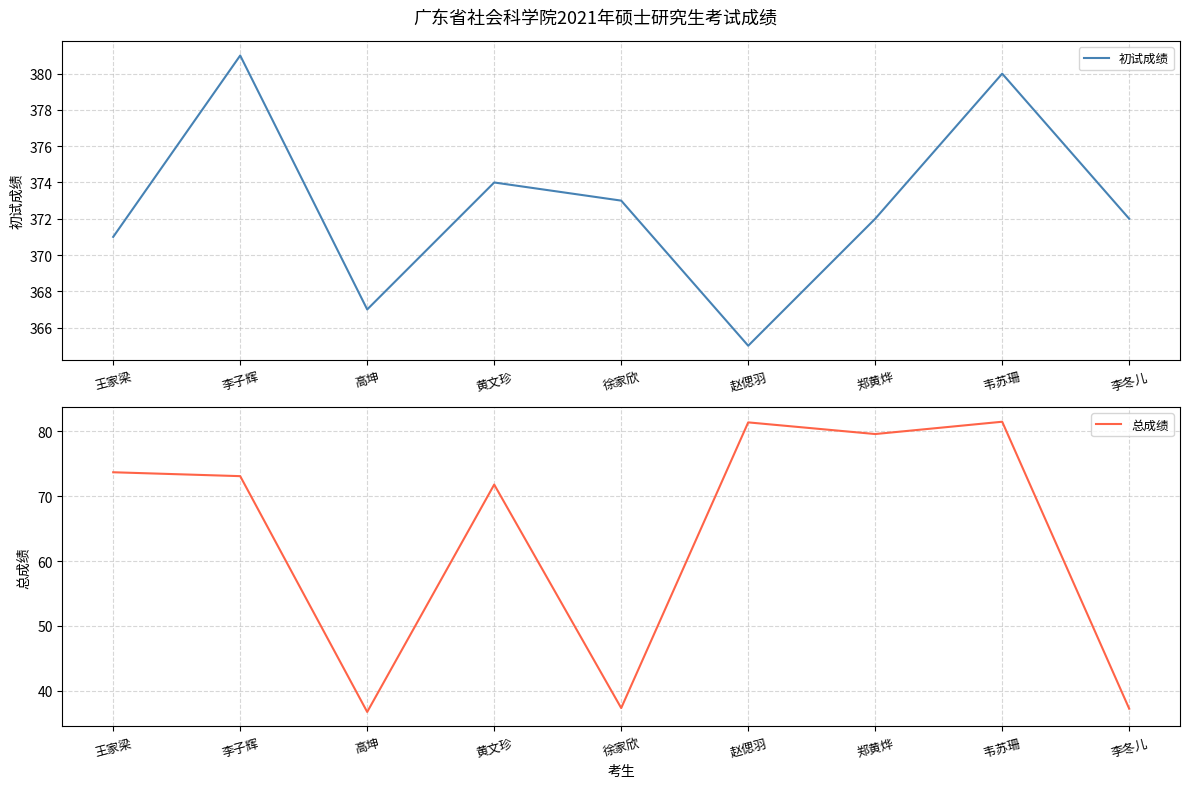

Which series has the largest total across all categories?

初试成绩